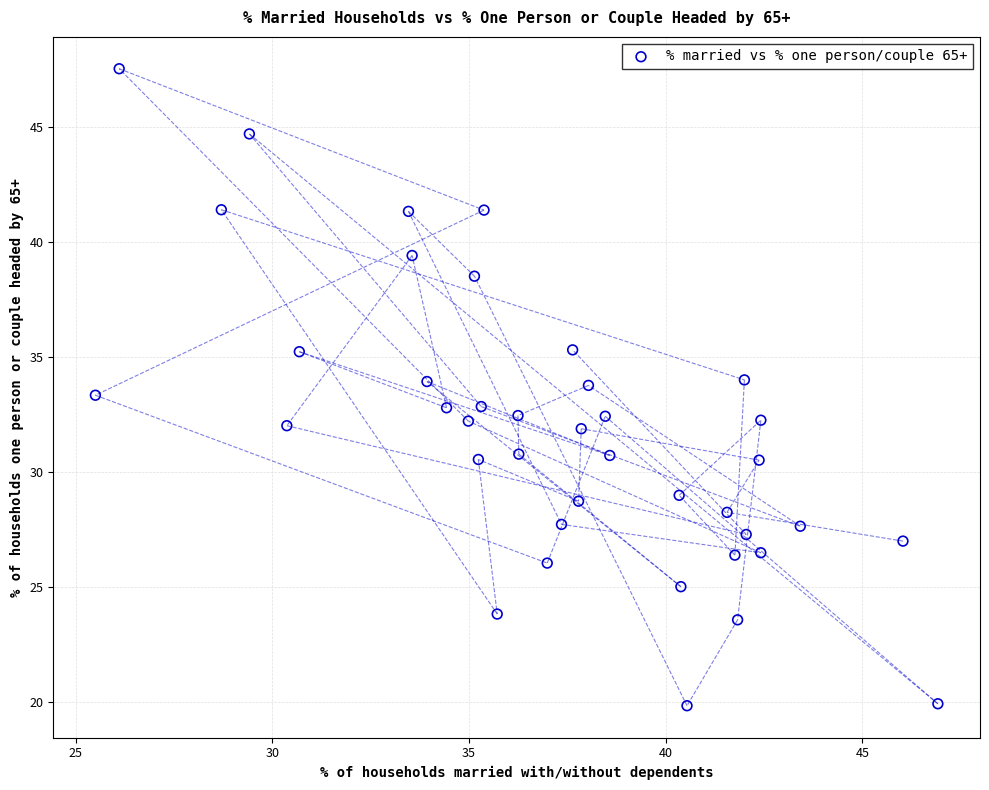

What is the range of Y values (max minus min)?

27.7